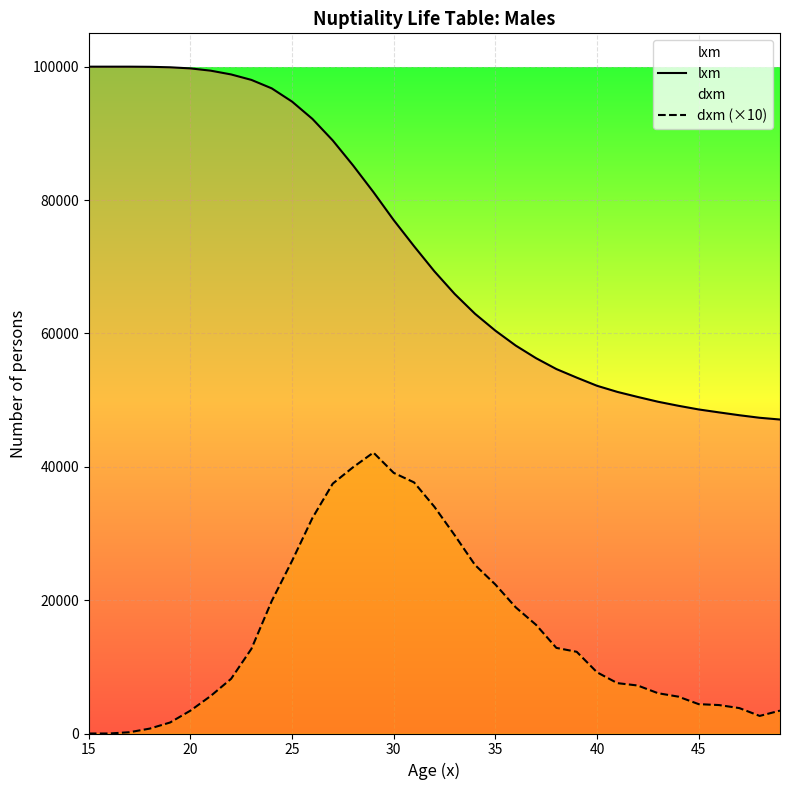

What is the greatest value displayed?

100000.0